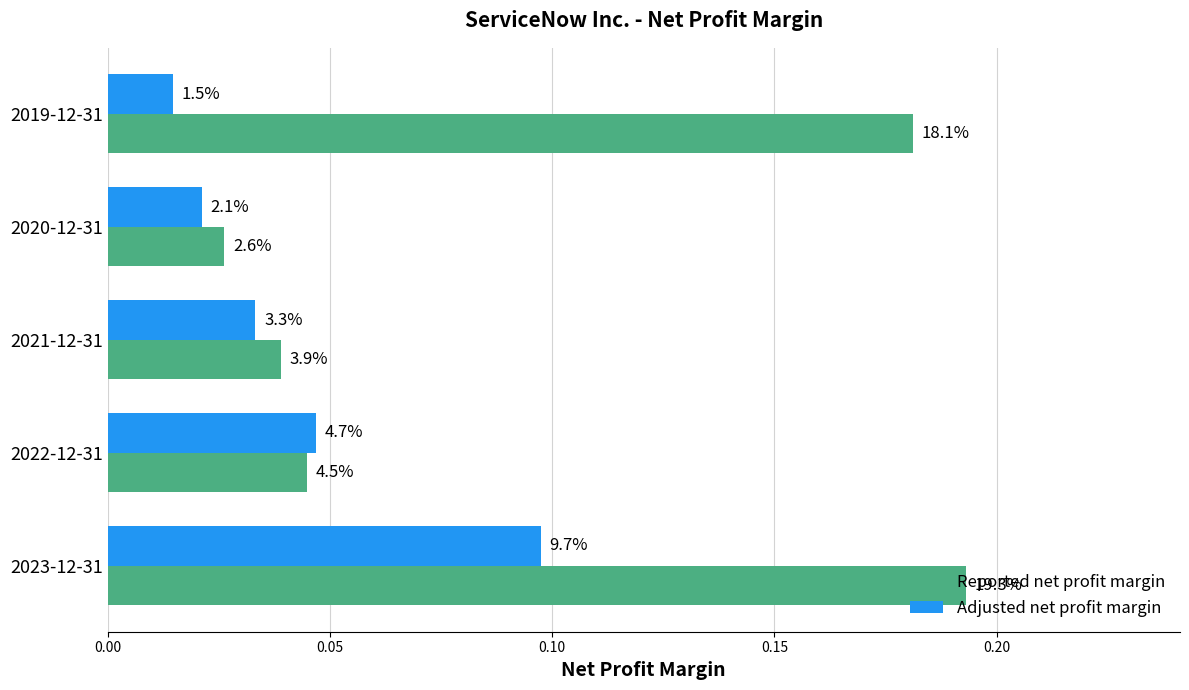

What are all the series names shown in the legend?

Reported net profit margin, Adjusted net profit margin